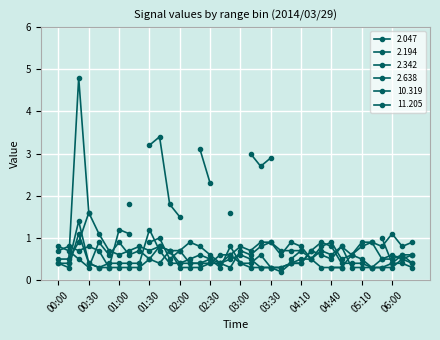

What is the sum of the 2.194 values at 06:00 and 01:10?

0.8